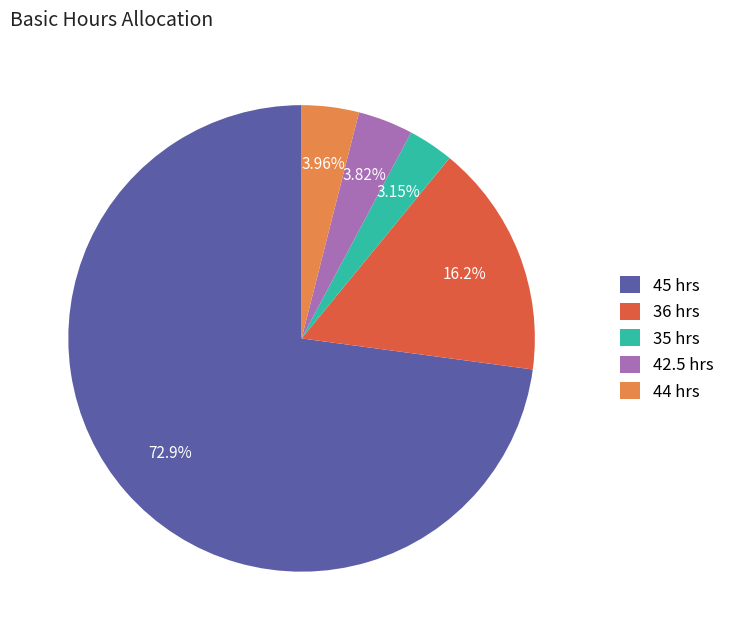

Between 45 hrs and 36 hrs, which is larger?

45 hrs